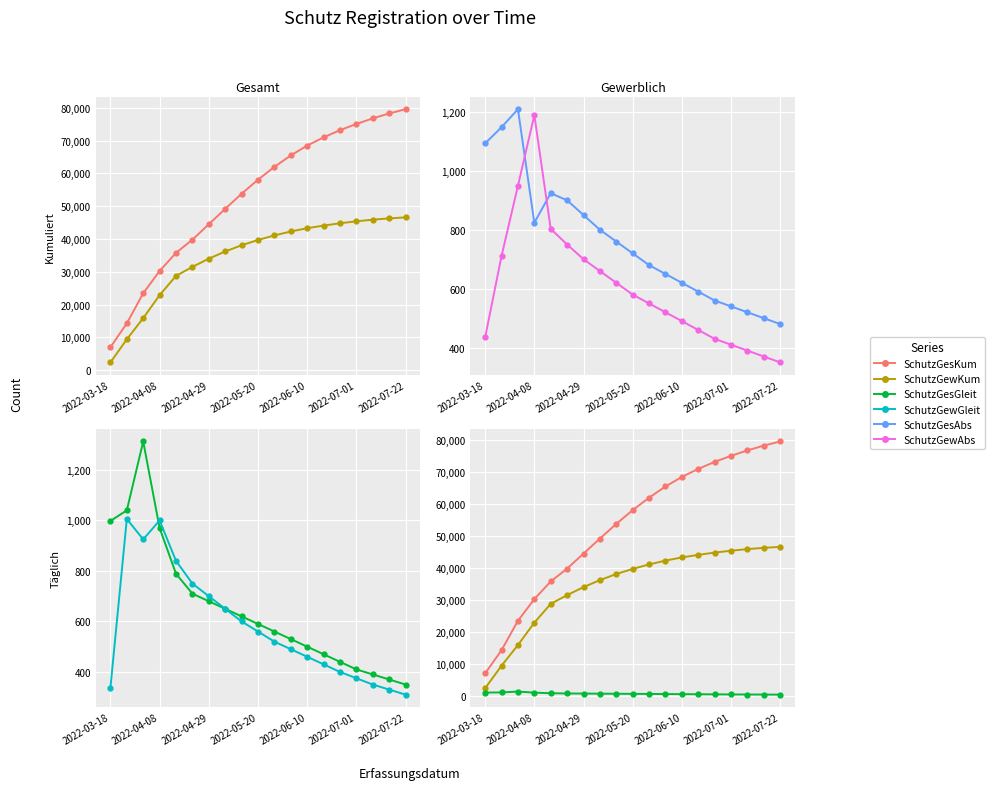

True or false: SchutzGewAbs has more than 0 interior local peaks.

True